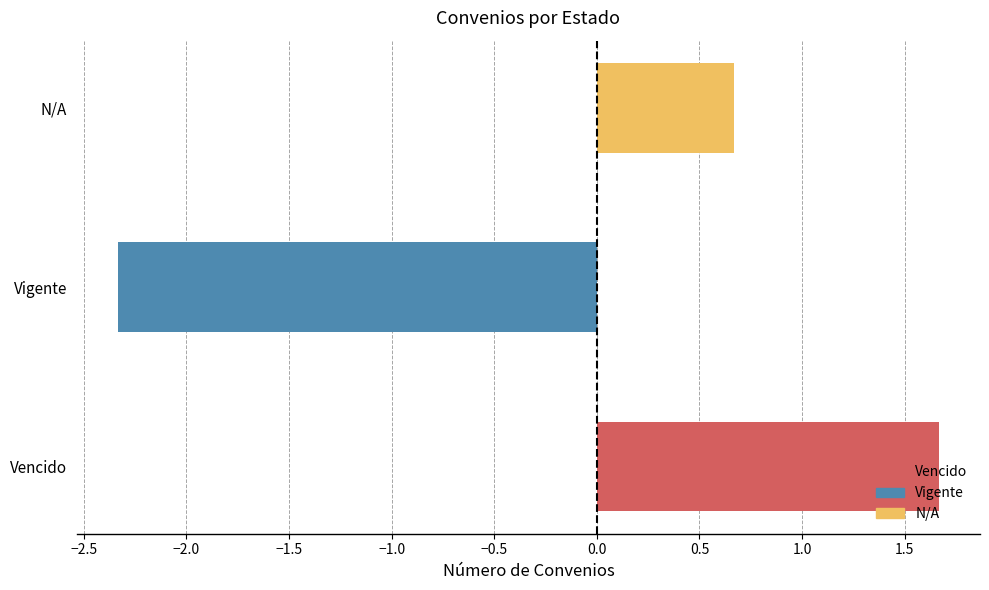

Rank the categories by value from highest to lowest.

Vencido, N/A, Vigente